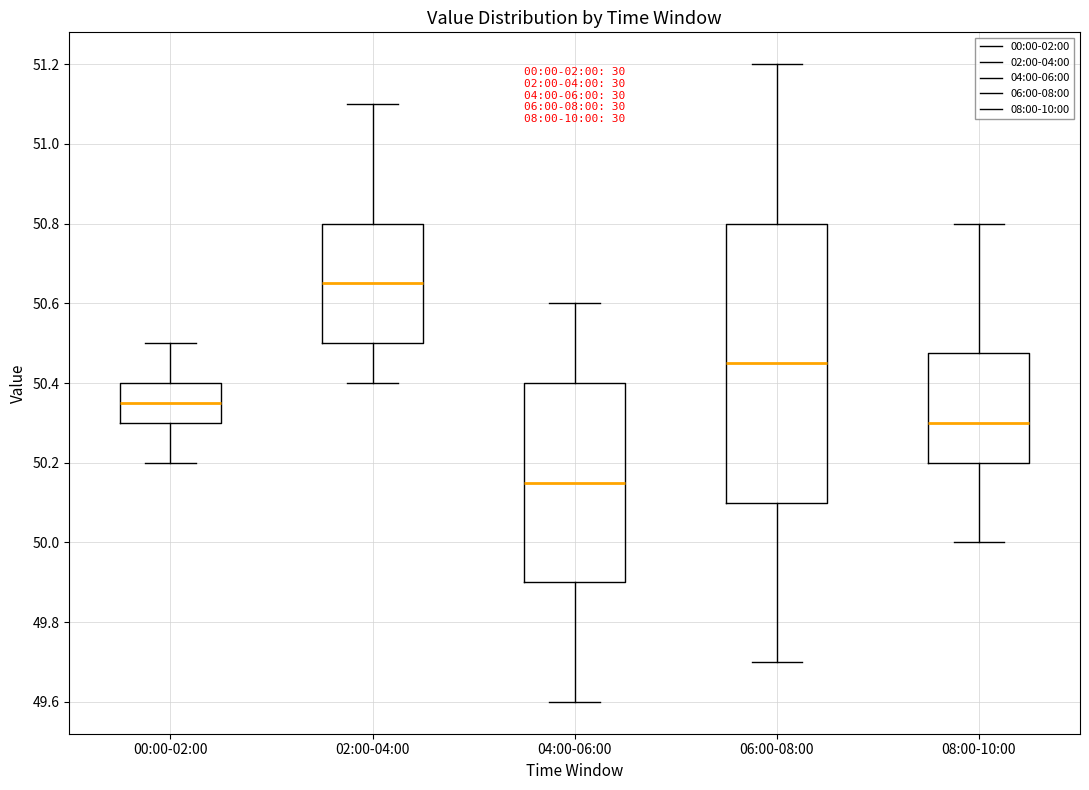

Which box's median line is the lowest?

04:00-06:00